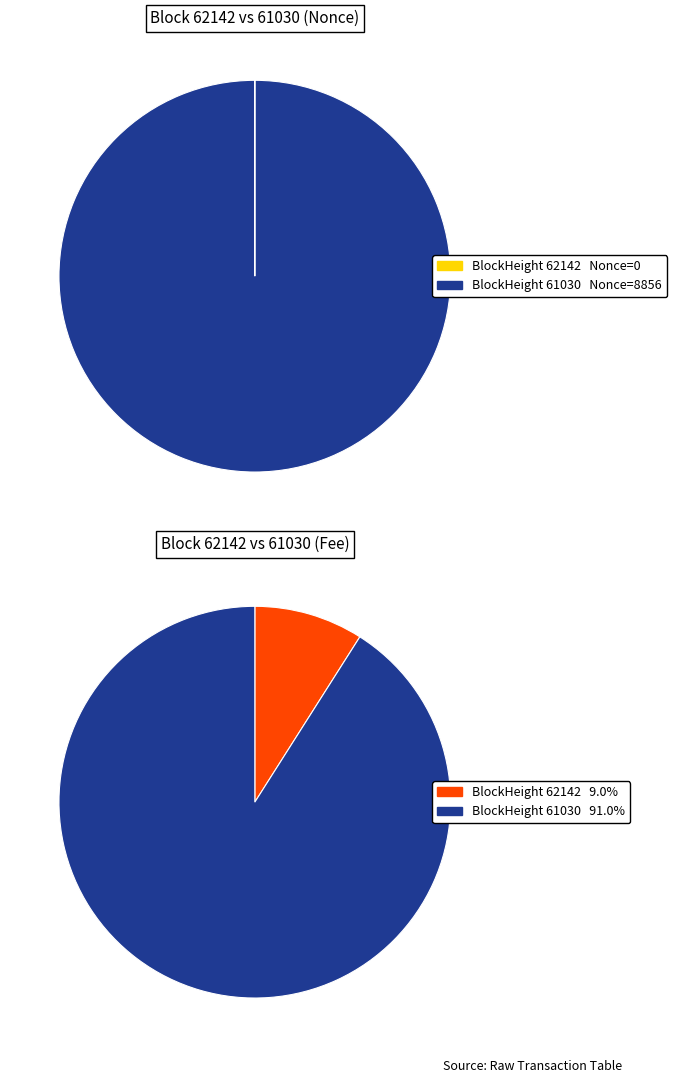

Count the number of slices in the pie.

2